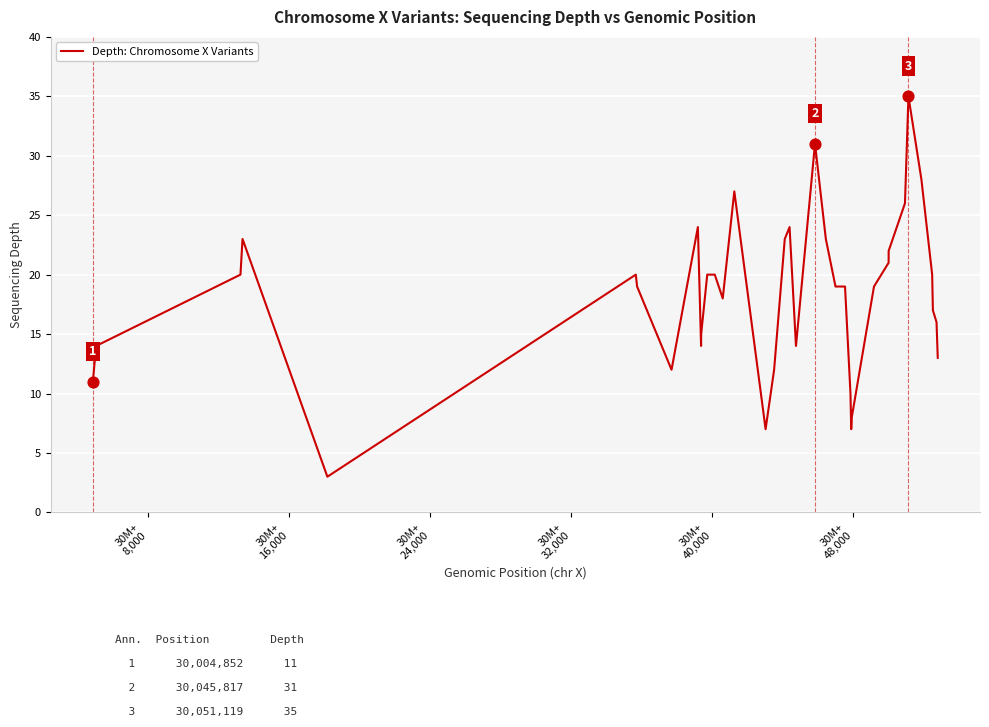

What is the maximum value shown in the chart?

35